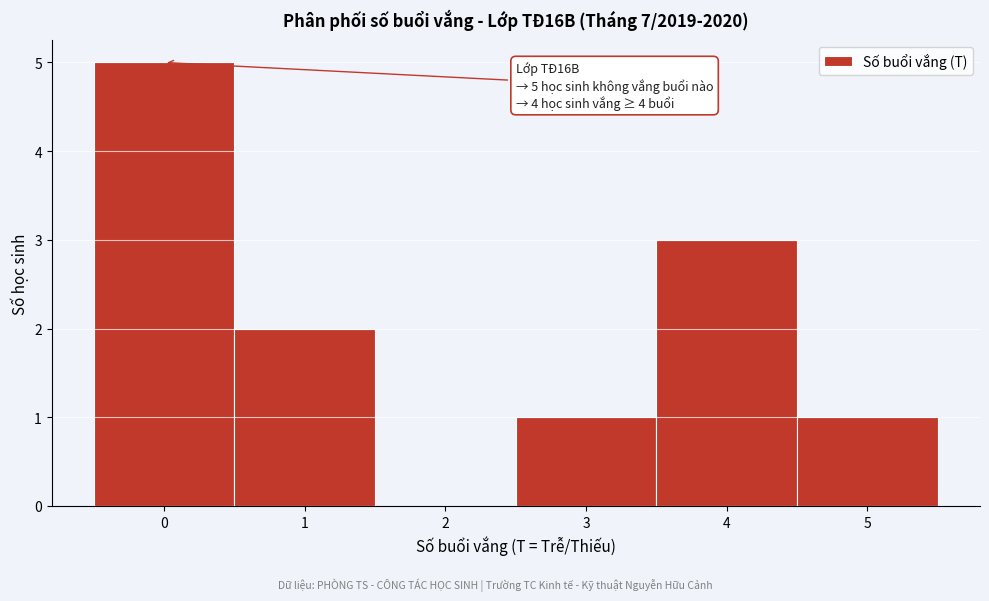

Which range on the x-axis has the tallest bar?

-0.5 to 0.5